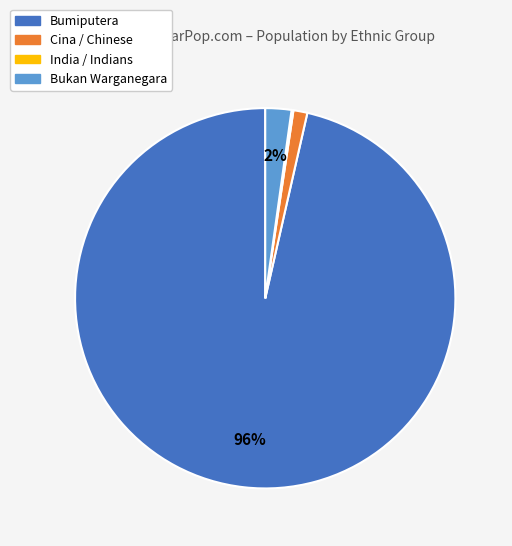

Which slice represents more than half of the pie?

Bumiputera